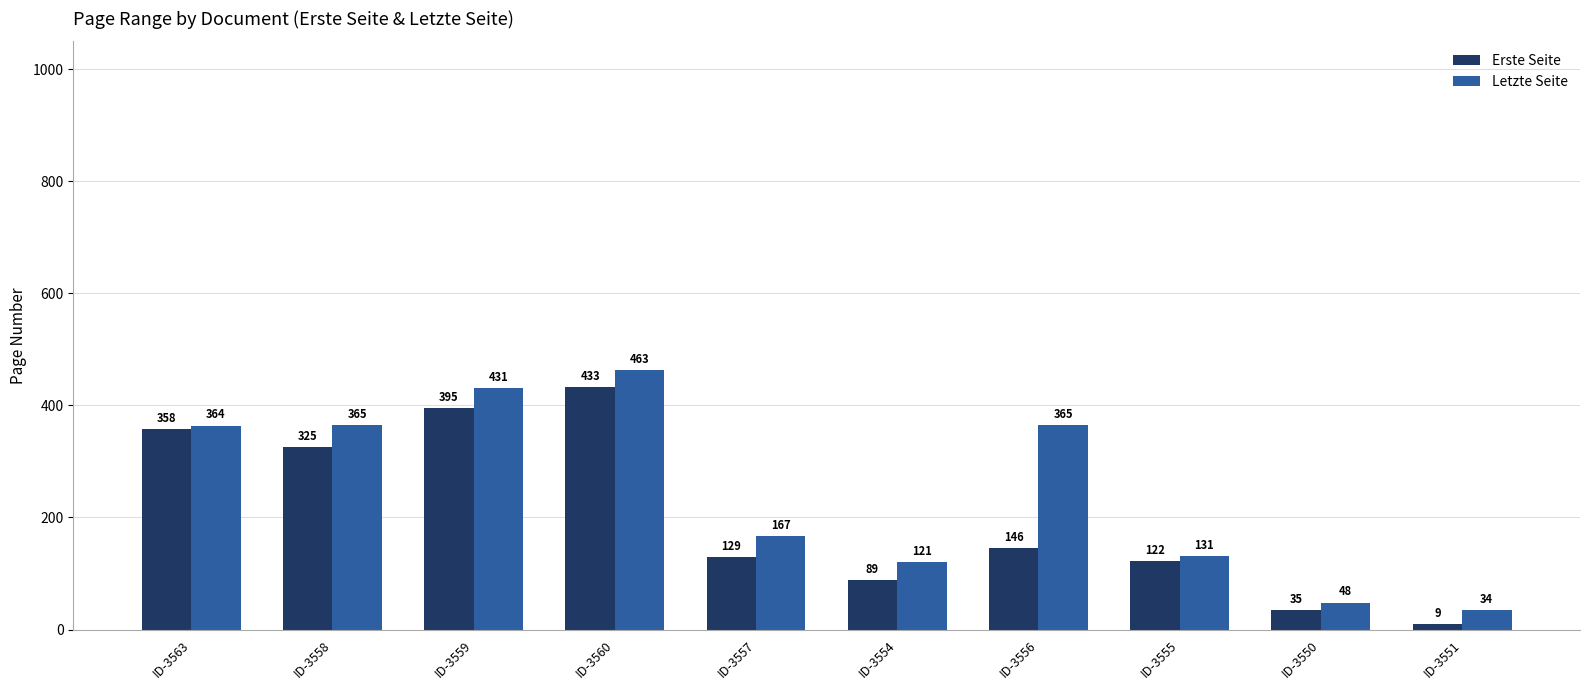

What is the total value across all series at ID-3563?

722